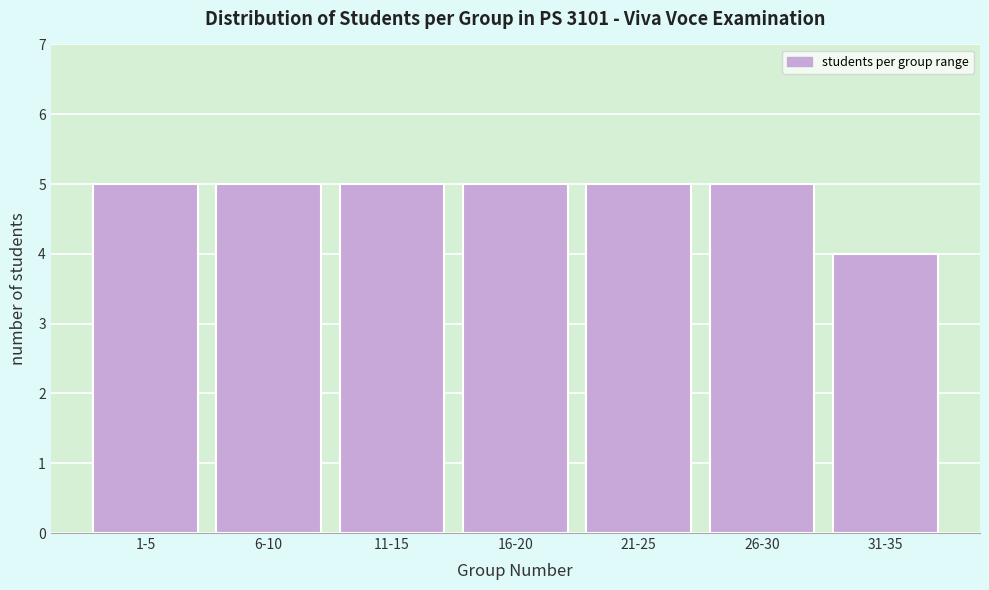

Reading left to right, transcribe all the data shown in this chart.

5	5	5	5	5	5	4